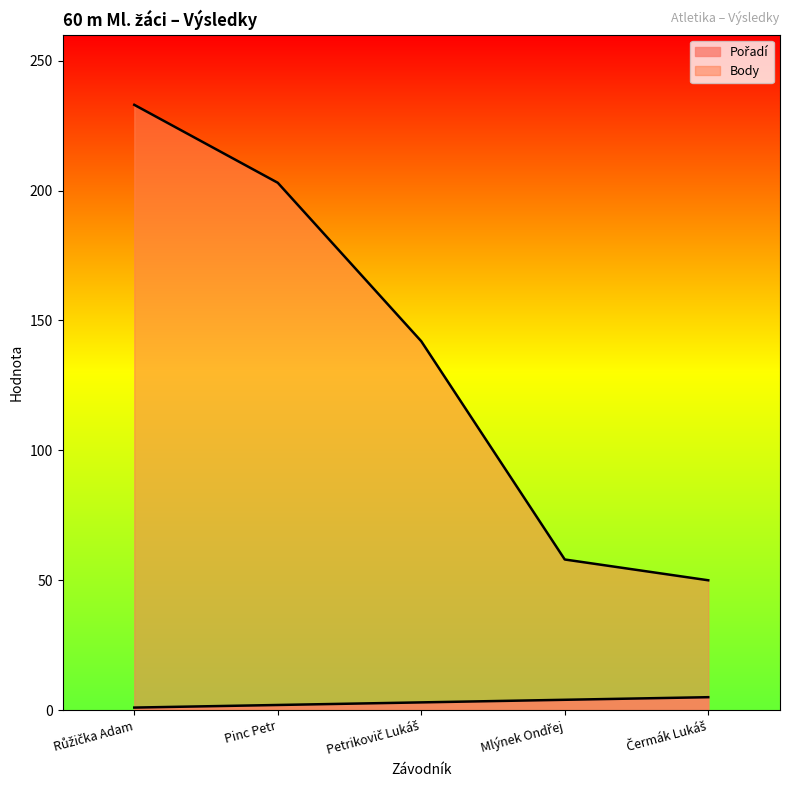

What is the difference between the second highest and minimum values in the Pořadí series?

3